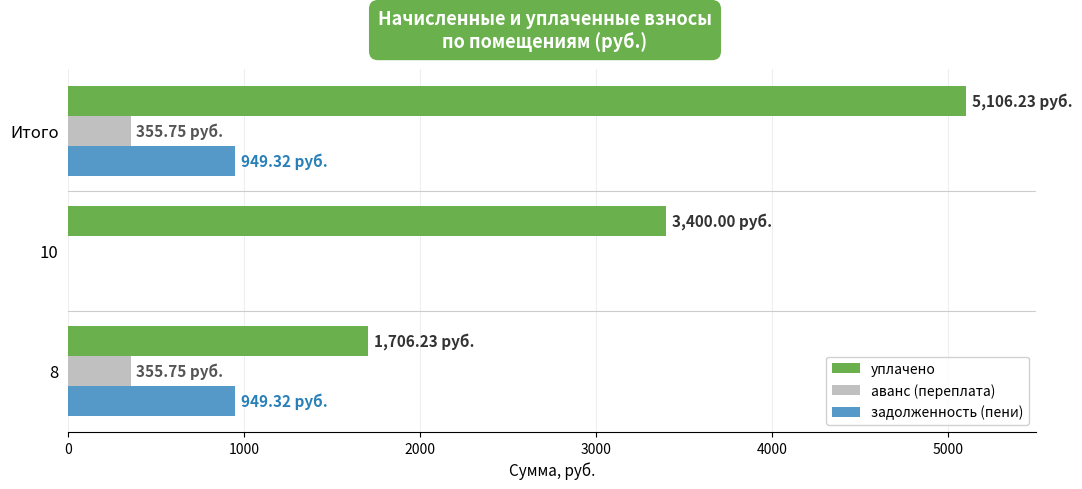

What is the sum of all аванс (переплата) values?

711.5